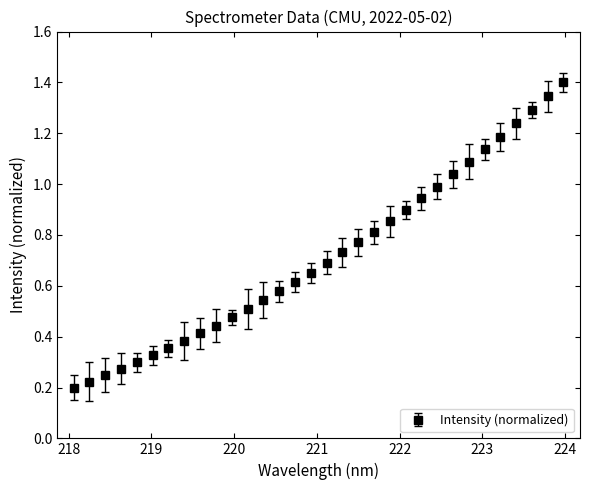

What is the greatest value displayed?

1.4